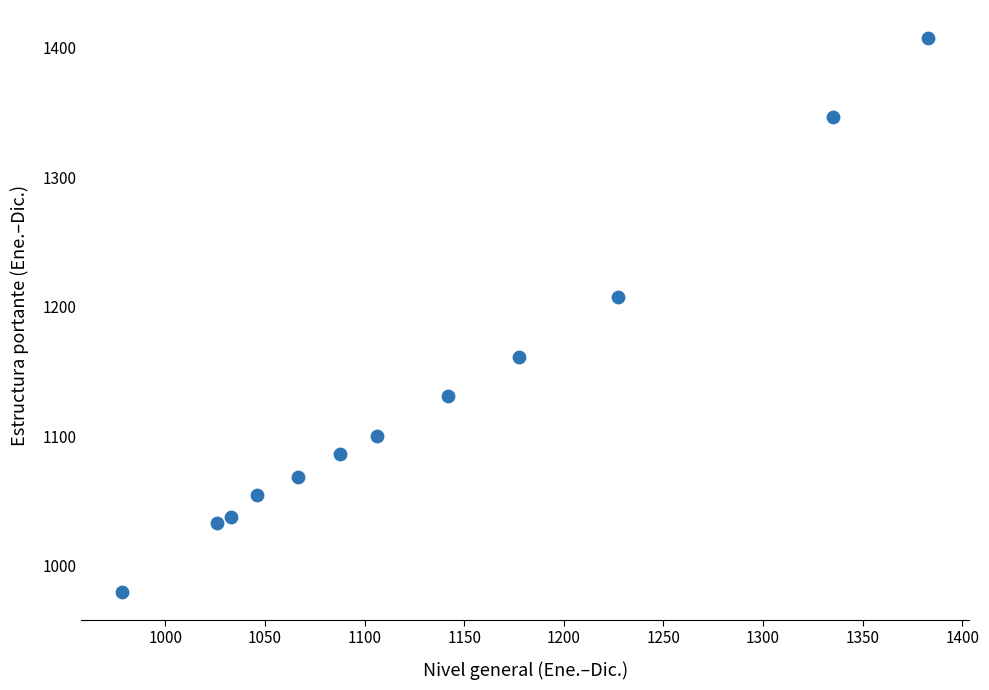

What Y value in the scatter plot is closest to 1193?

1207.6